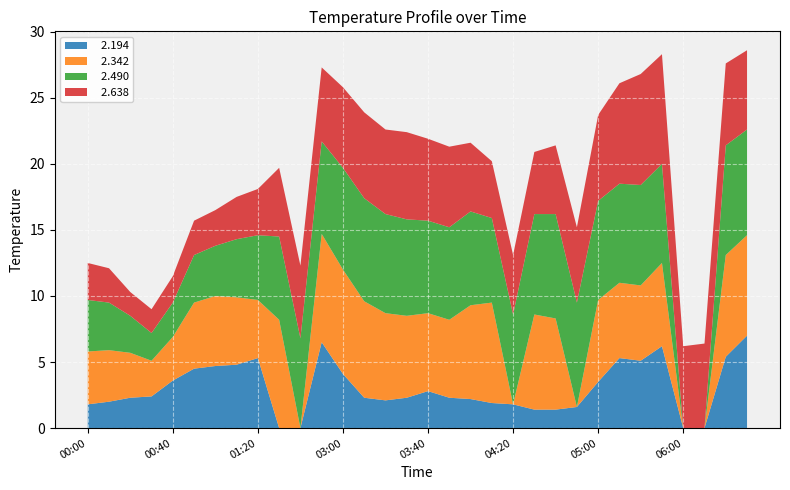

Reading left to right, what are all the values shown in this chart?

  2.194: 1.8	2.0	2.3	2.4	3.6	4.5	4.7	4.8	5.3	-99.0	0.0	6.5	4.1	2.3	2.1	2.3	2.8	2.3	2.2	1.9	1.8	1.4	1.4	1.6	3.5	5.3	5.1	6.2	-99.0	-99.0	5.4	7.0
  2.342: 4.0	3.9	3.4	2.7	3.3	5.0	5.3	5.1	4.4	8.2	-99.0	8.2	7.9	7.3	6.6	6.2	5.9	5.9	7.1	7.6	-99.0	7.2	6.9	-99.0	6.2	5.7	5.7	6.3	-99.0	-99.0	7.7	7.6
  2.490: 3.9	3.6	2.8	2.1	2.6	3.6	3.8	4.4	4.9	6.3	6.8	7.0	7.7	7.8	7.5	7.3	7.0	7.0	7.1	6.4	6.8	7.6	7.9	7.9	7.5	7.5	7.6	7.5	-99.0	-99.0	8.3	8.0
  2.638: 2.8	2.6	1.8	1.8	2.0	2.6	2.7	3.2	3.5	5.2	5.5	5.6	6.1	6.5	6.4	6.6	6.2	6.1	5.2	4.3	4.5	4.7	5.2	5.7	6.5	7.6	8.4	8.3	6.2	6.4	6.2	6.0